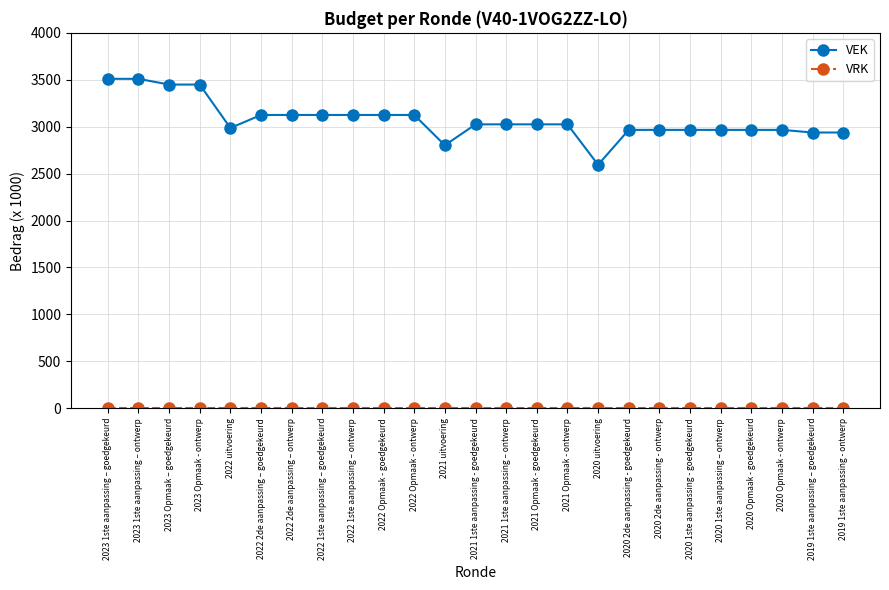

What is the label of the 22nd point from the right?

2023 Opmaak - ontwerp